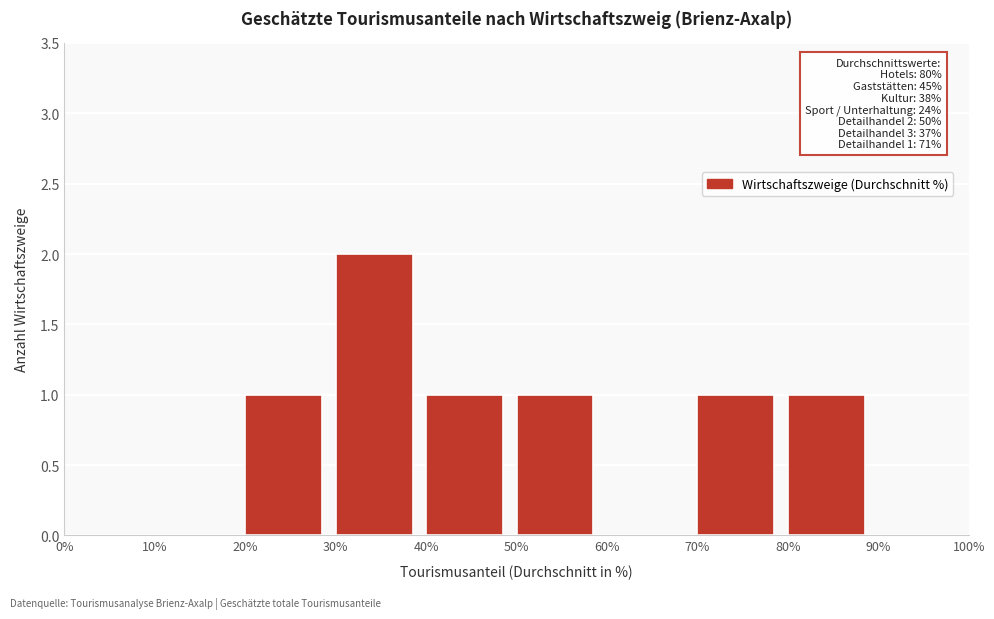

Which range on the x-axis has the tallest bar?

30% to 40%